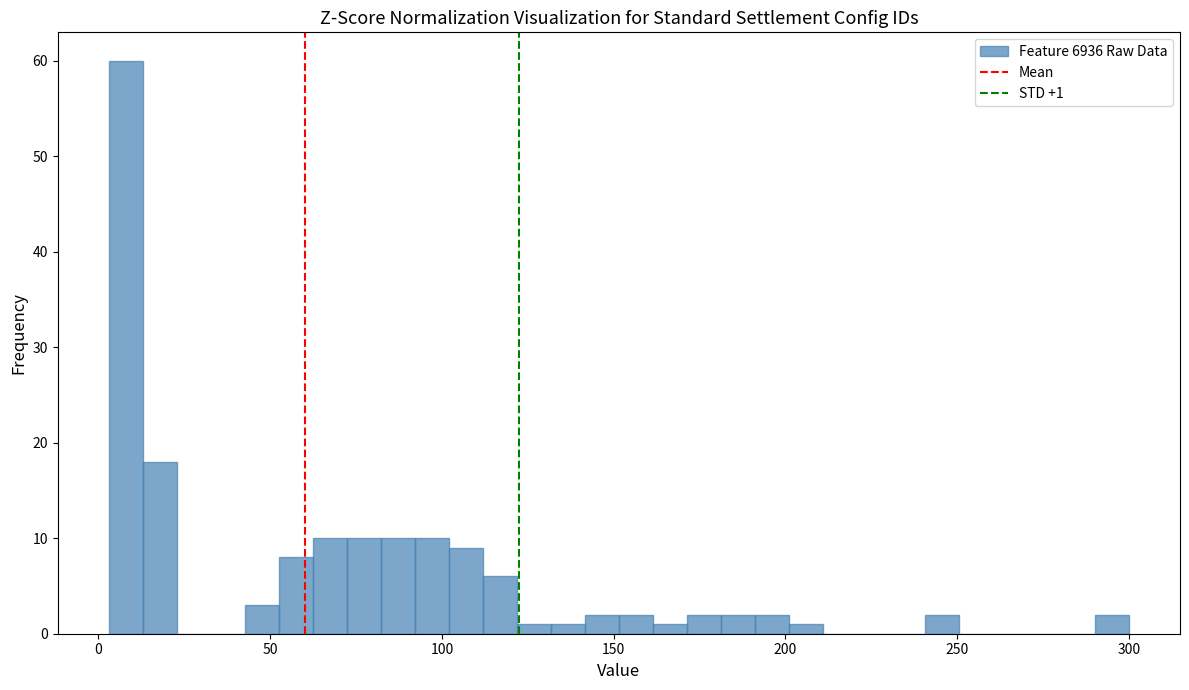

Around what value on the x-axis is the tallest bar? Give the approximate position of its centre, as read against the axis.

10